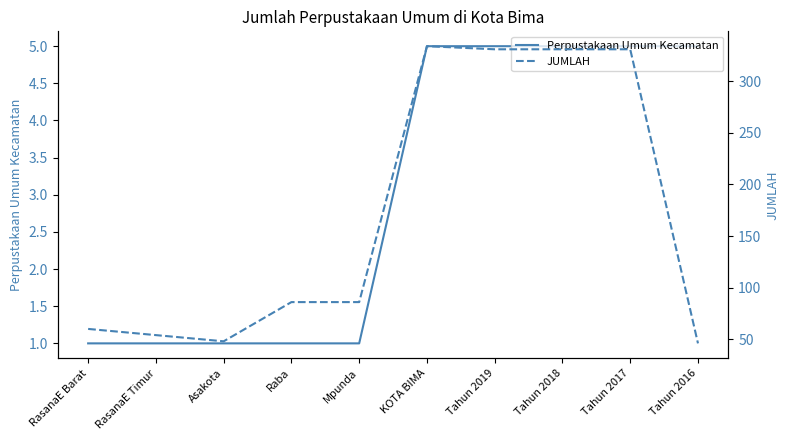

Reading left to right, what are all the values shown in this chart?

Perpustakaan Umum Kecamatan: 1	1	1	1	1	5	5	5	5	5
JUMLAH: 60	54	48	86	86	334	331	331	331	46